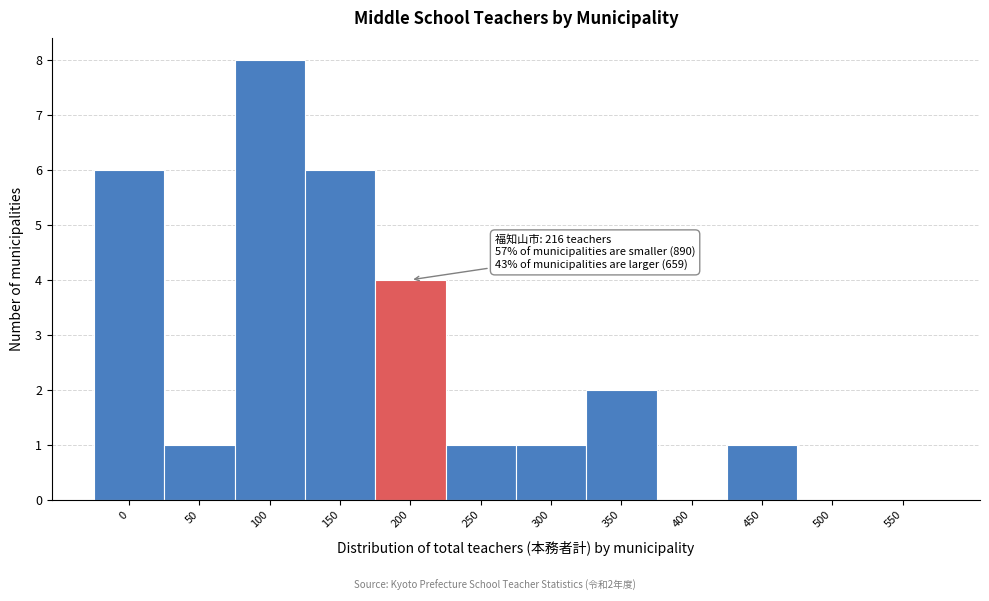

Reading right to left, list all the values displayed in this chart.

550=0	500=0	450=1	400=0	350=2	300=1	250=1	200=4	150=6	100=8	50=1	0=6